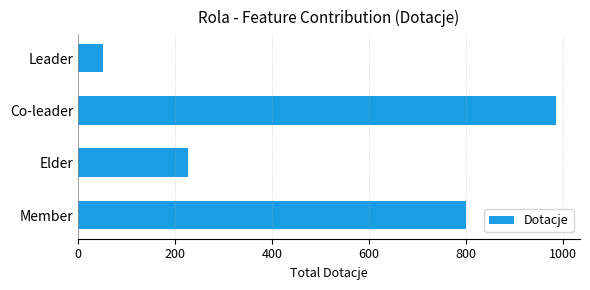

Rank the categories by value from lowest to highest.

Leader, Elder, Member, Co-leader